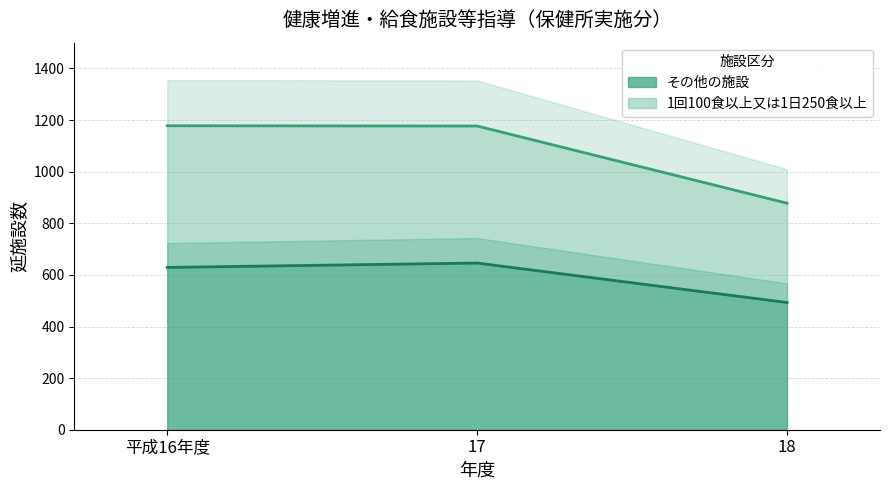

How many lines are shown in the chart?

2